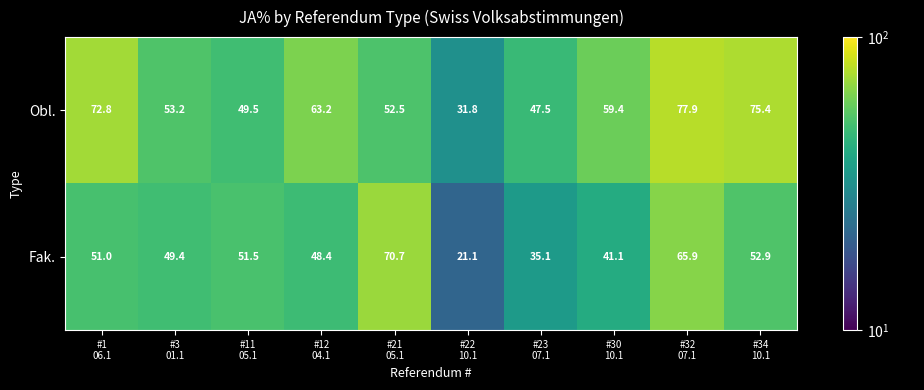

List the series in order of their overall mean, lowest first.

Fak., Obl.